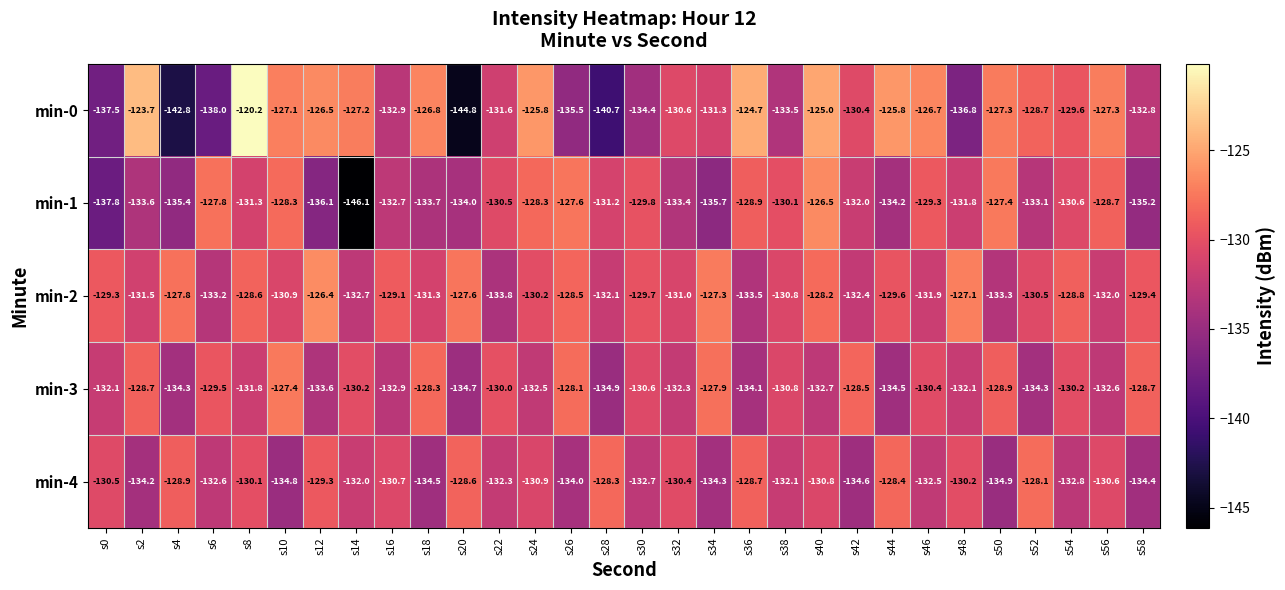

At which label is min-4 closest to -131?

s24